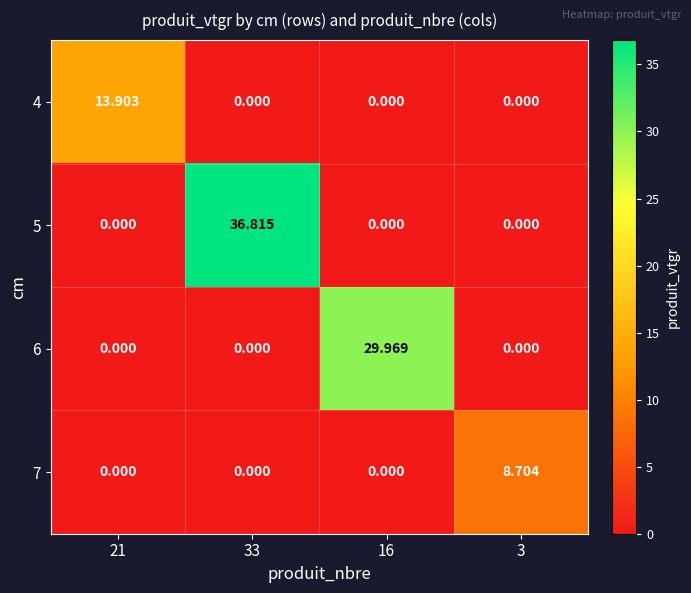

Rank the series by their maximum value, from highest to lowest.

5, 6, 4, 7